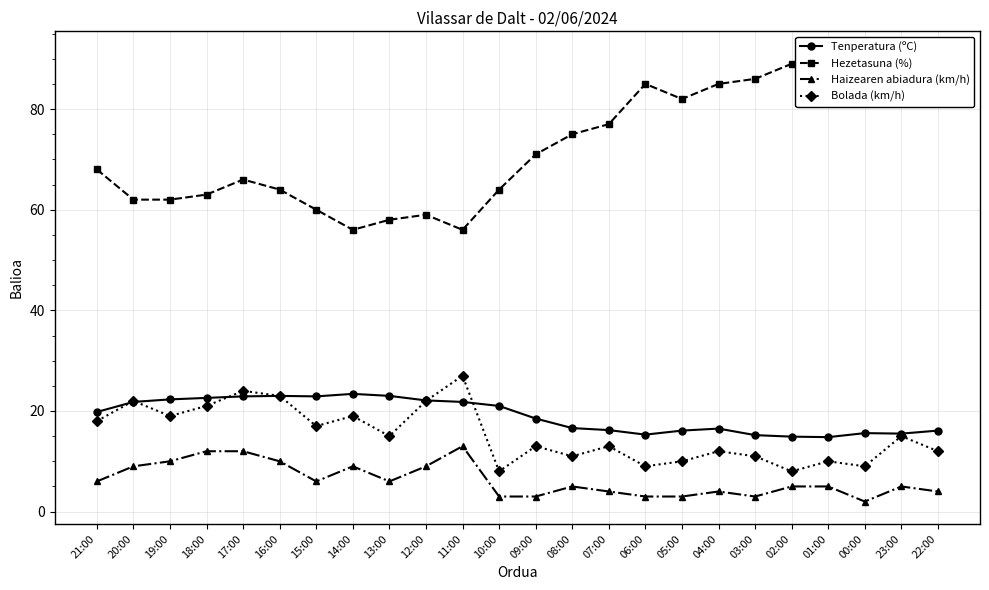

What position from the left is 17:00?

5